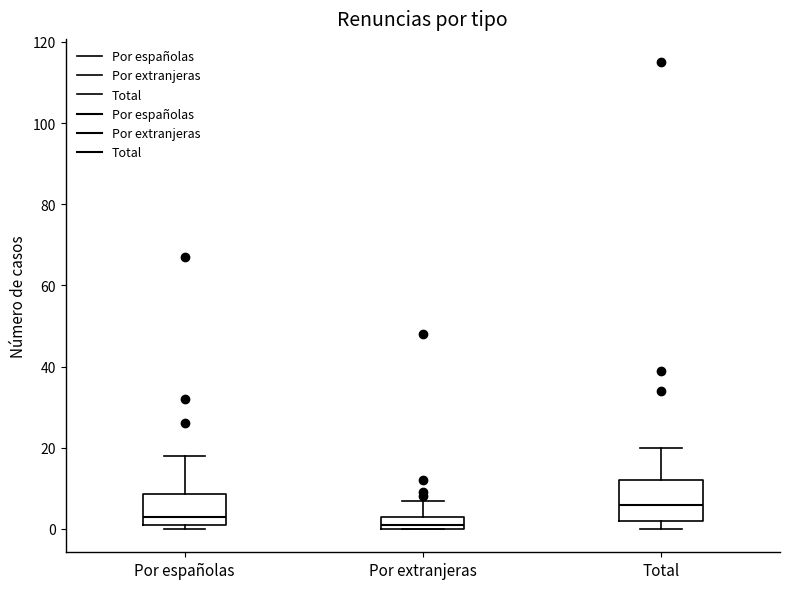

Which box has the highest median line?

Total